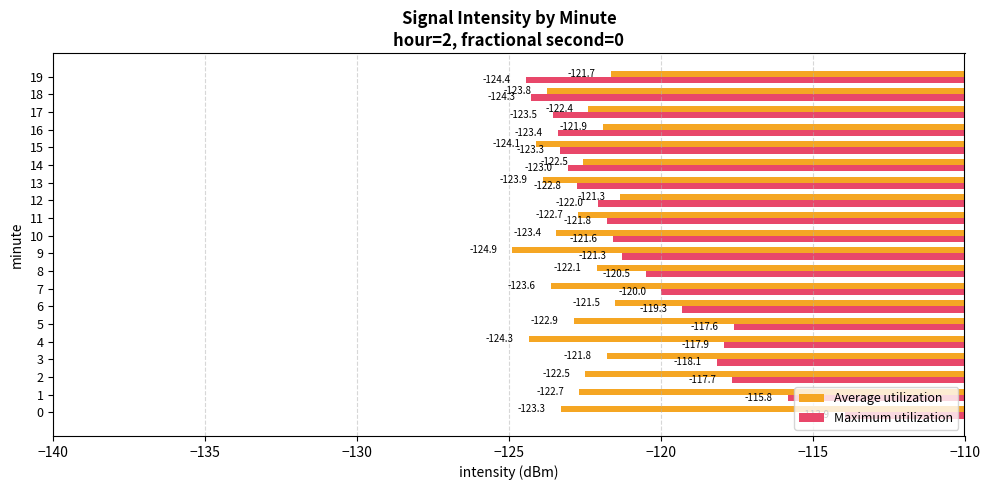

Which category has the highest value in the Maximum utilization series?

0